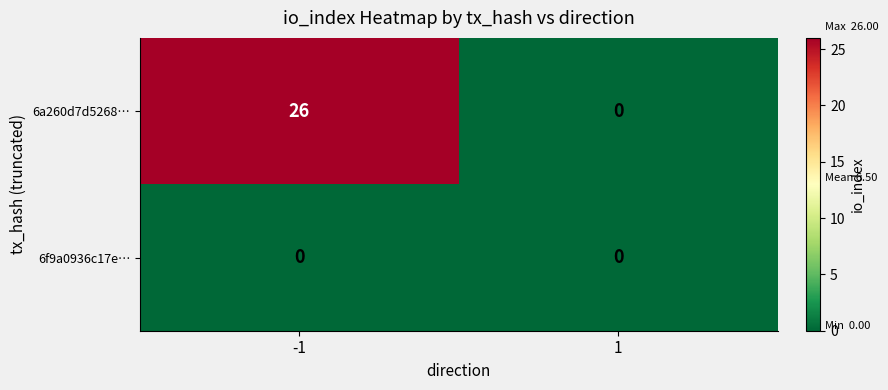

How many distinct data groups are displayed?

2